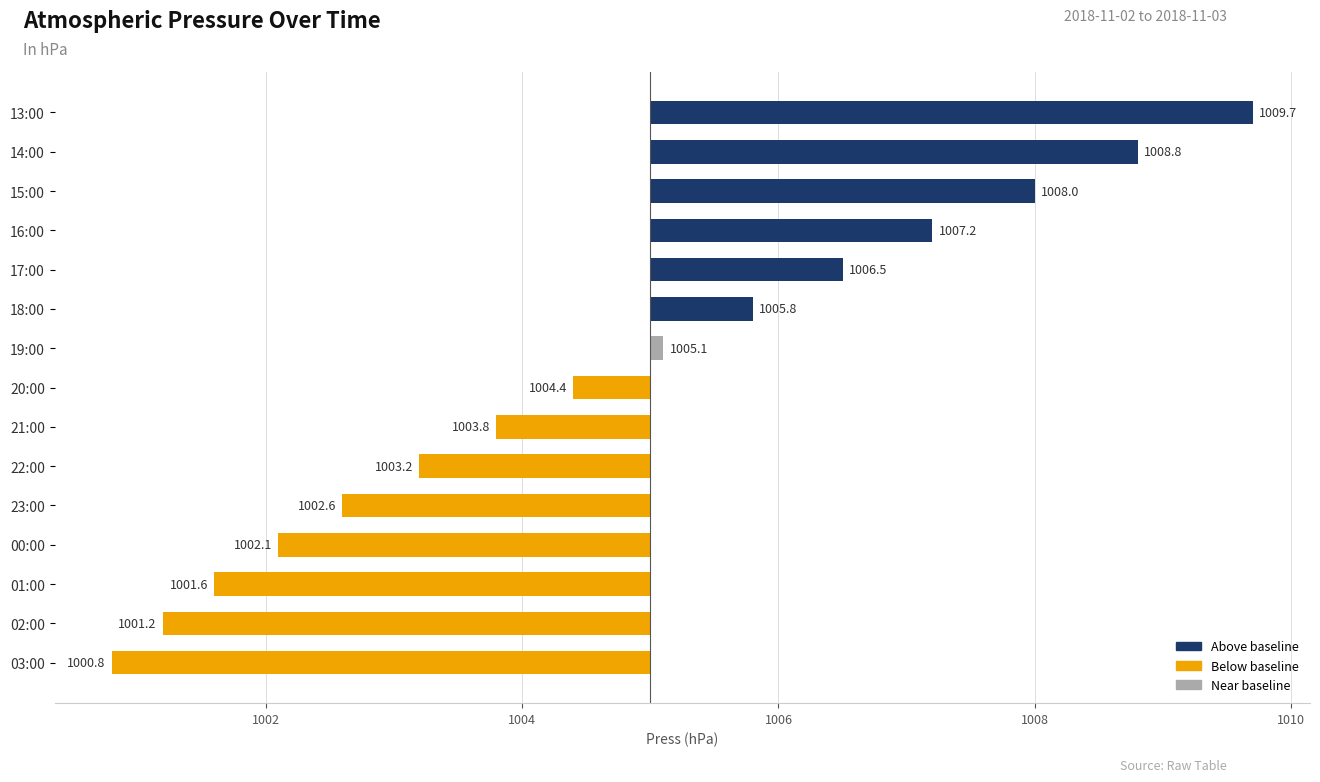

What is the difference between the maximum and minimum values?

8.9